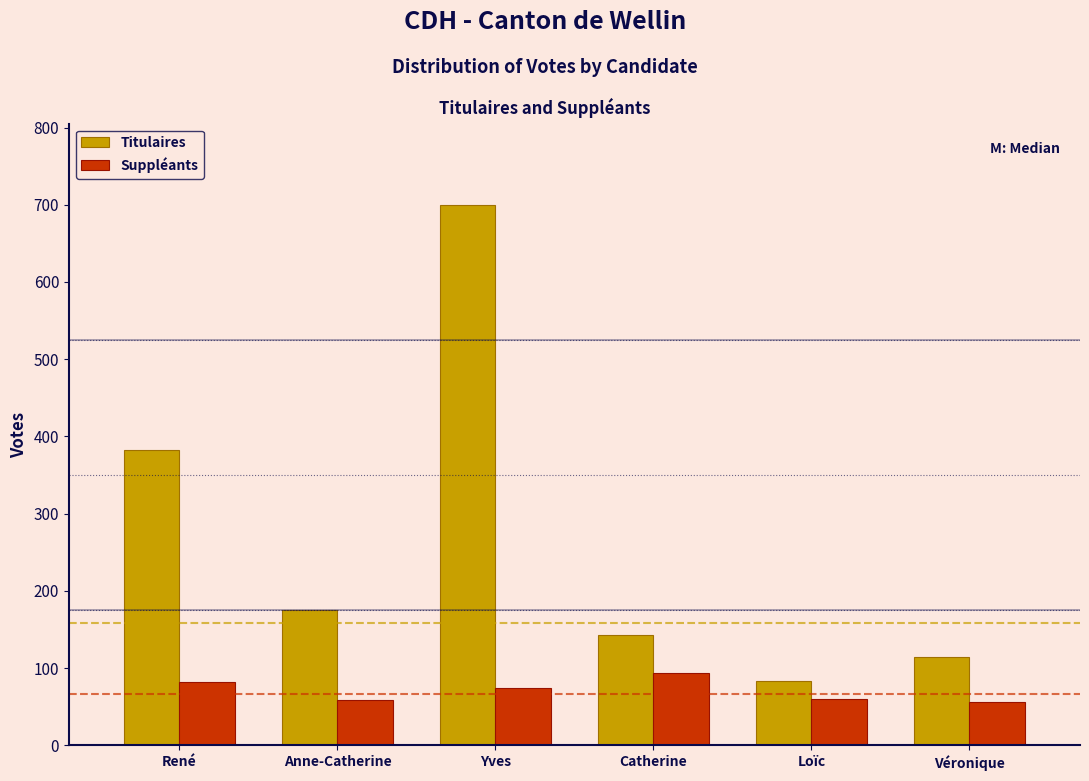

What is the difference between the maximum and minimum values in the Suppléants series?

38